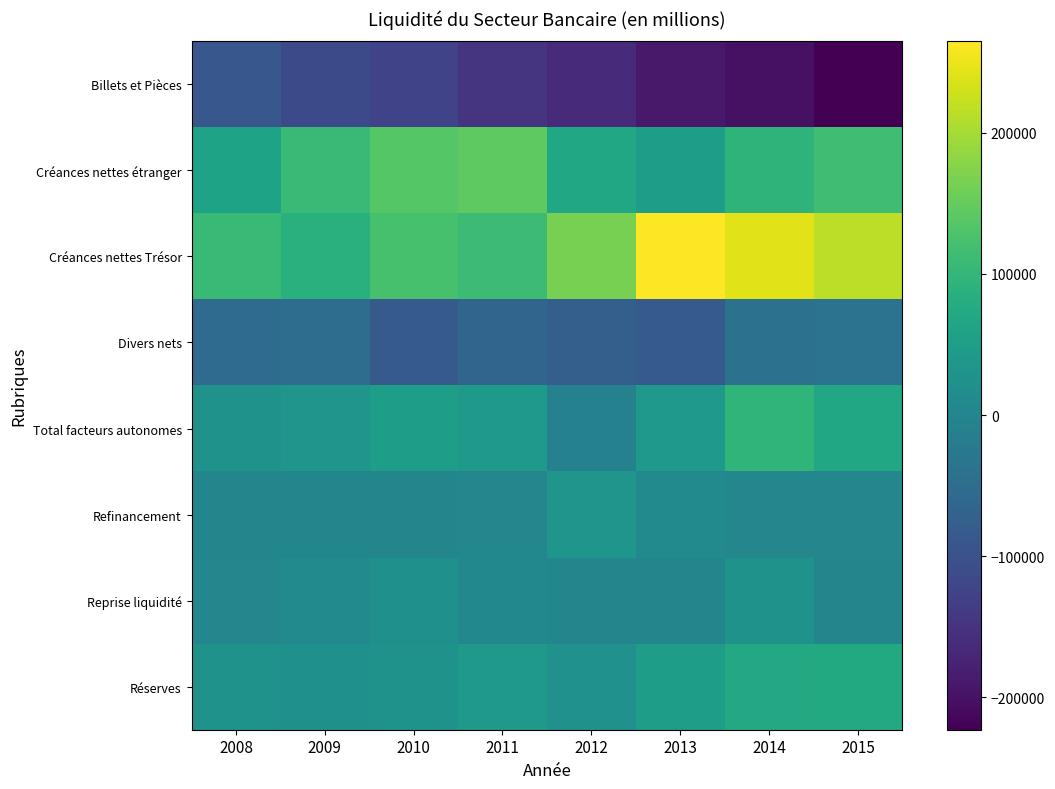

Reading left to right, list all the values displayed in this chart.

Billets et Pièces: 2008=-89739.6	2009=-112651.3	2010=-125349.6	2011=-149827.1	2012=-165509.4	2013=-189178.2	2014=-201300.8	2015=-223176.6
Créances nettes étranger: 2008=60403.5	2009=105784.5	2010=136213.7	2011=143339.1	2012=67729.1	2013=48746.9	2014=95018.6	2015=115526.4
Créances nettes Trésor: 2008=107776.5	2009=86813.2	2010=123302.2	2011=111050.6	2012=164340.0	2013=264998.8	2014=243395.1	2015=215693.9
Divers nets: 2008=-51587.4	2009=-48916.0	2010=-84773.0	2011=-63494.1	2012=-74689.8	2013=-84286.1	2014=-40120.5	2015=-37576.7
Total facteurs autonomes: 2008=26853.0	2009=31030.4	2010=49393.3	2011=41068.5	2012=-8130.1	2013=40281.4	2014=96992.4	2015=70467.0
Refinancement: 2008=1000.0	2009=0.0	2010=0.0	2011=3410.3	2012=31811.4	2013=7592.0	2014=2239.9	2015=3178.9
Reprise liquidité: 2008=3000.0	2009=8300.0	2010=22100.0	2011=4500.0	2012=0.0	2013=0.0	2014=27200.0	2015=0.0
Réserves: 2008=24853.0	2009=22730.4	2010=27293.3	2011=39978.8	2012=23681.3	2013=47873.4	2014=72032.3	2015=73645.9